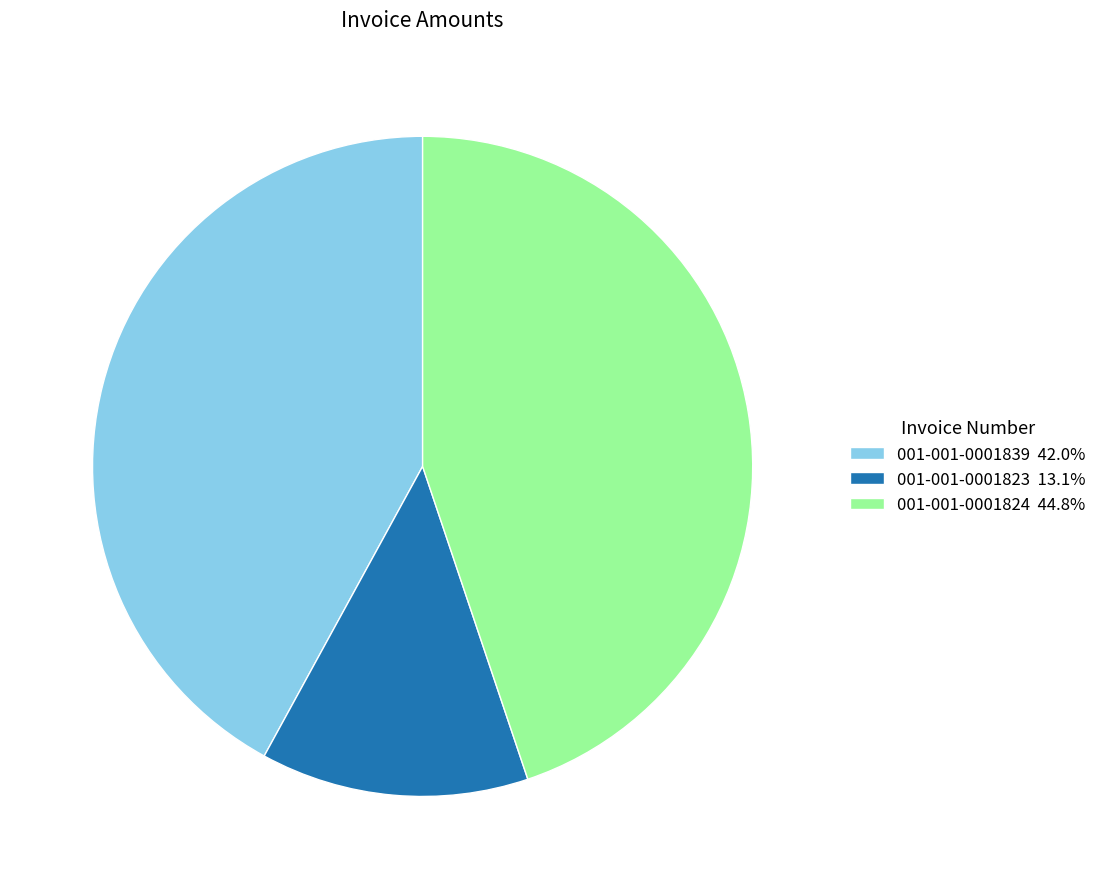

Does 001-001-0001824 44.8% represent more than half of the total?

No